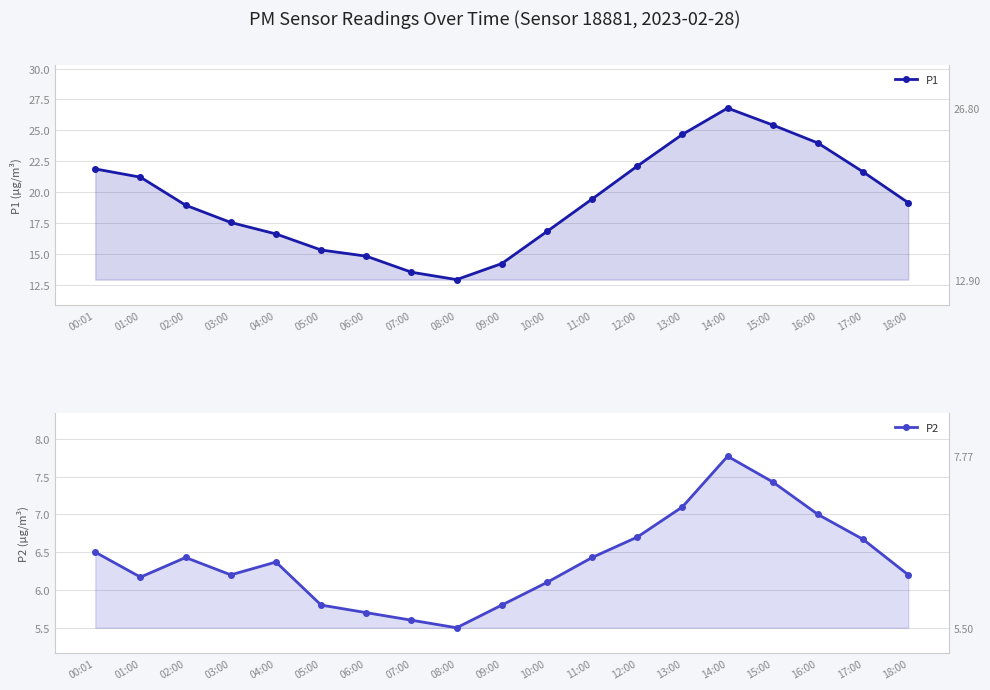

How many distinct data groups are displayed?

2